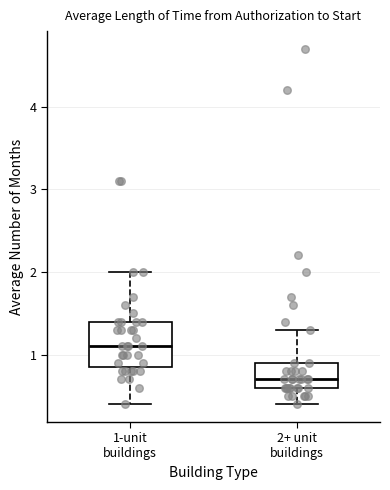

Which box's median line is the lowest?

2+ unit buildings